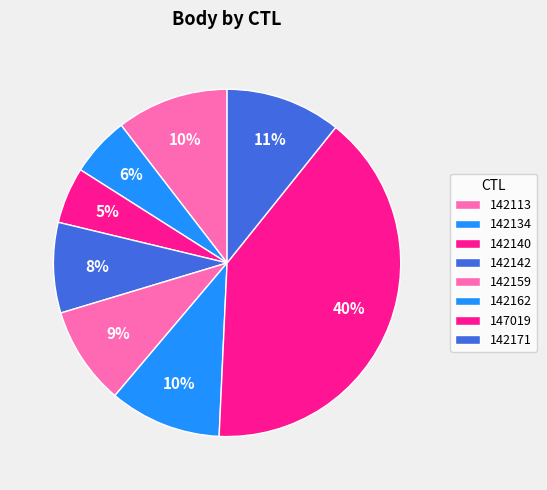

To the nearest percent, what is the difference between the 142159 and 142113 slice percentages?

1%